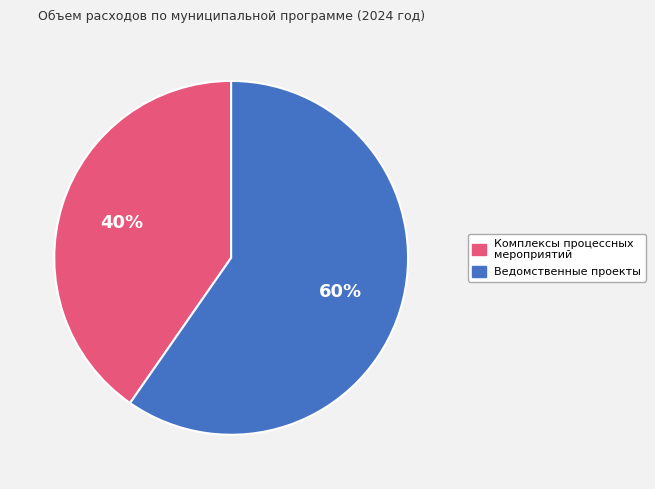

What is the ratio of the value at Комплексы процессных мероприятий to the value at Ведомственные проекты?

0.7